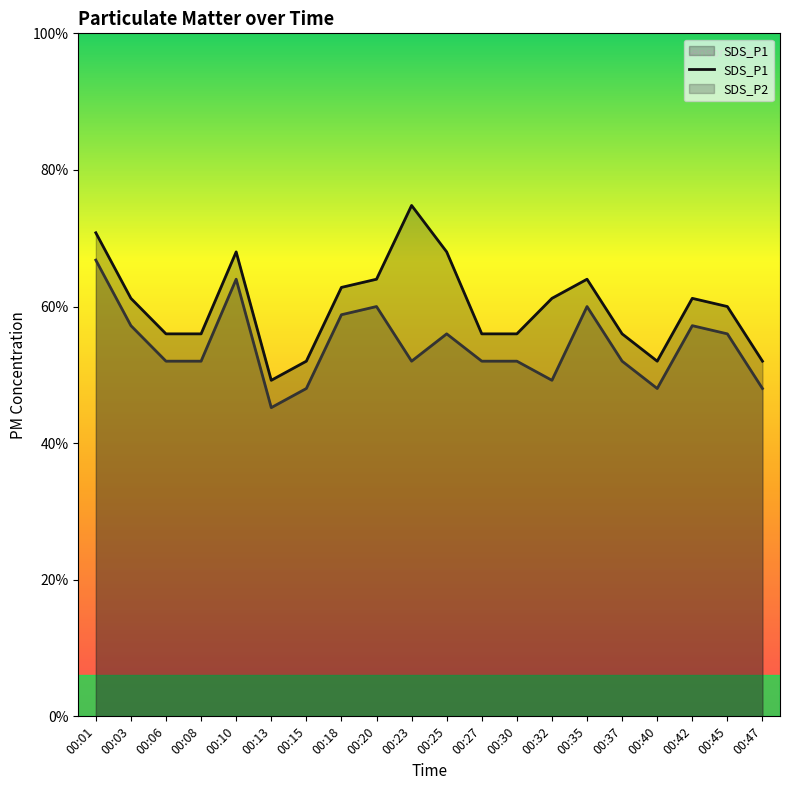

Where is the first local maximum?

00:10